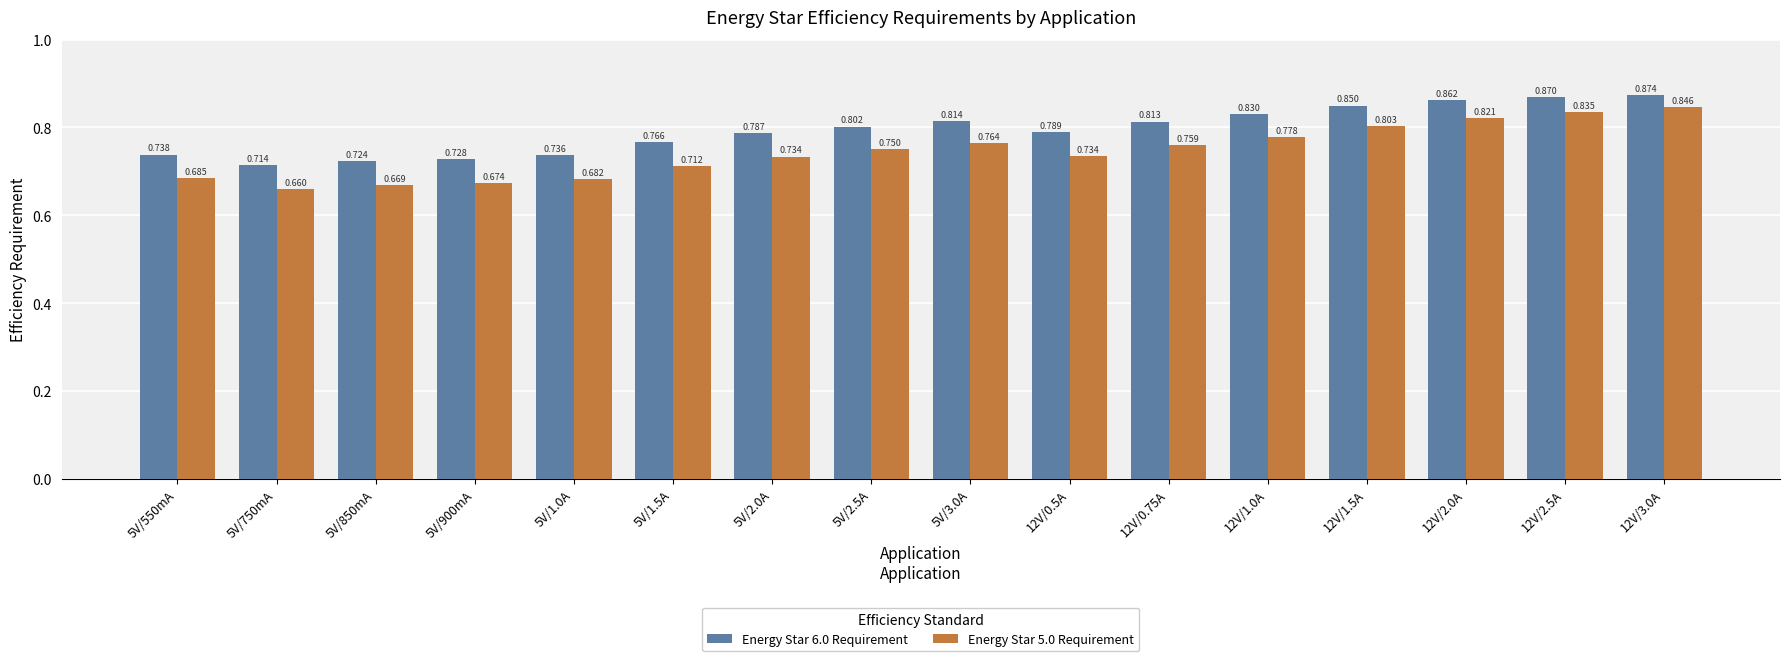

How many groups of bars are there?

16